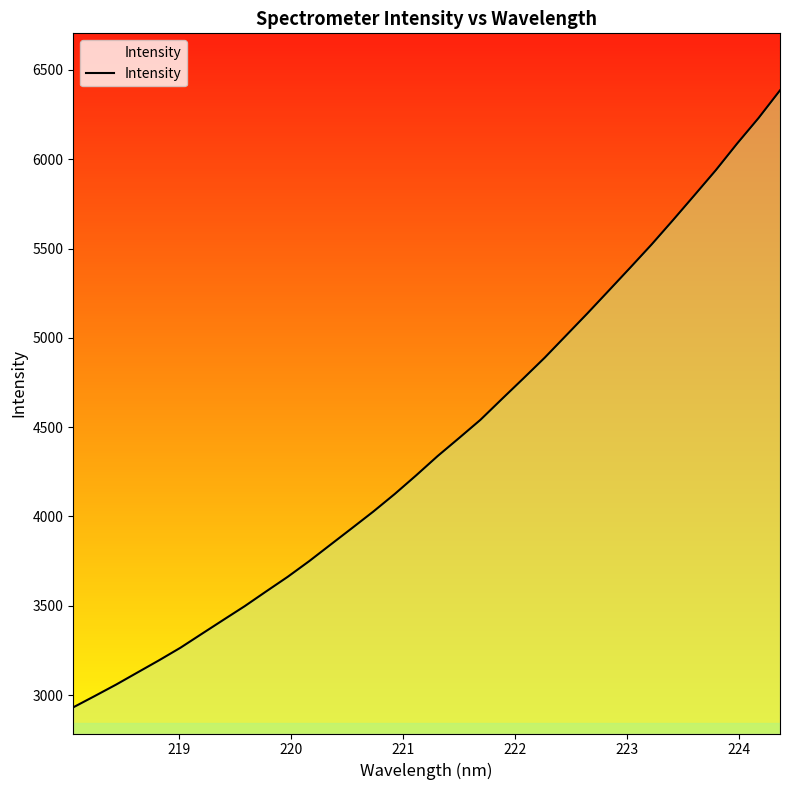

What is the greatest value displayed?

6385.9